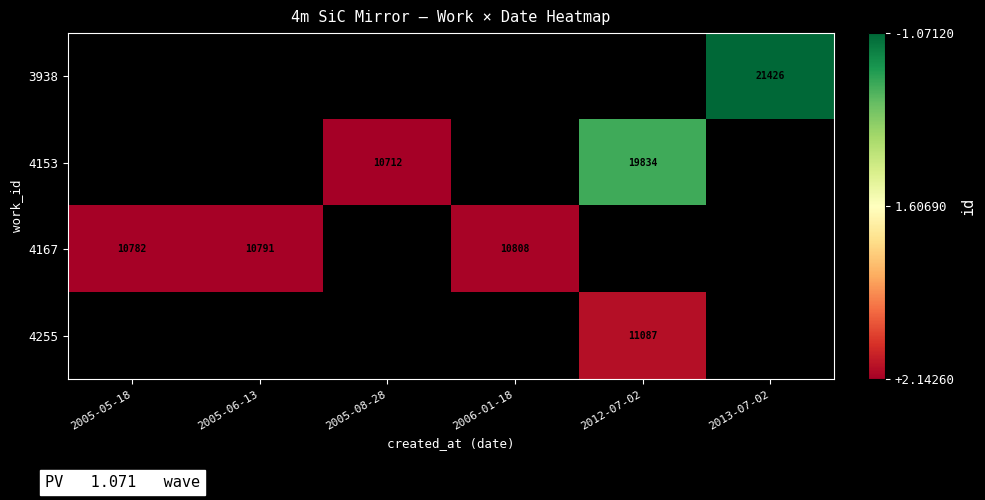

Count the number of categories in the chart.

6